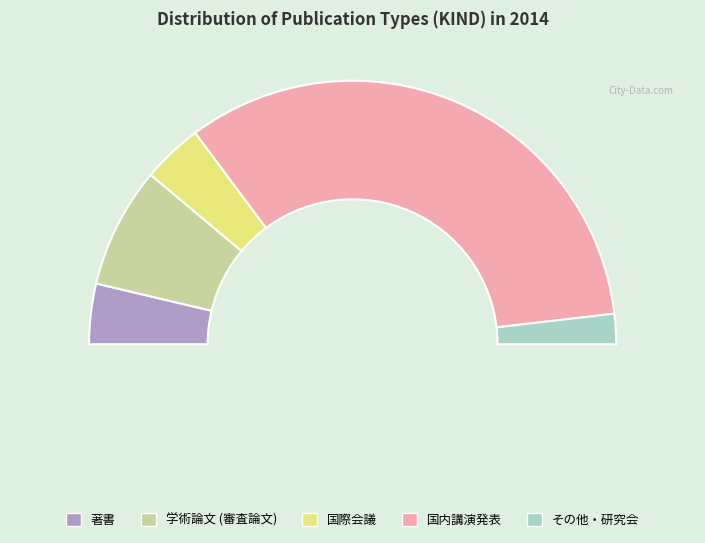

How much of the chart is everything except その他・研究会?

96.3%